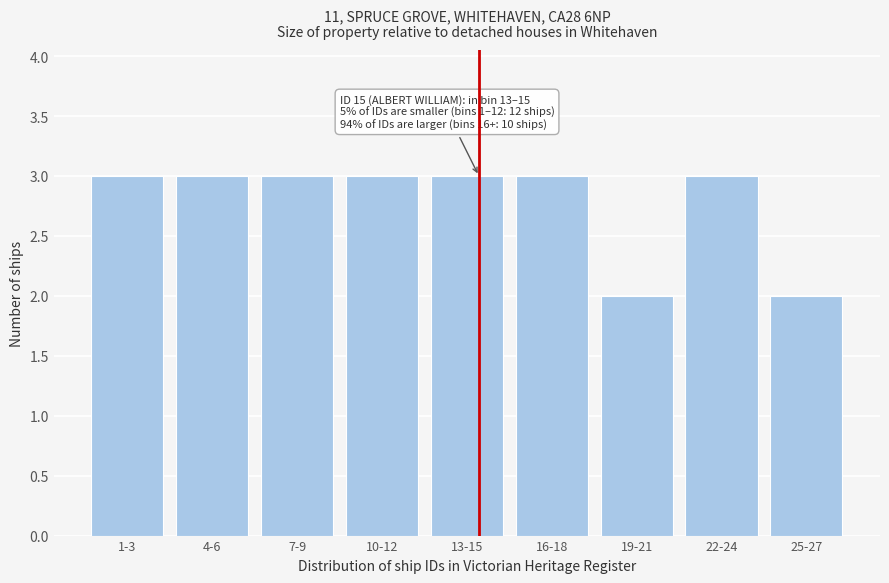

Reading left to right, extract all data points from this chart.

3	3	3	3	3	3	2	3	2